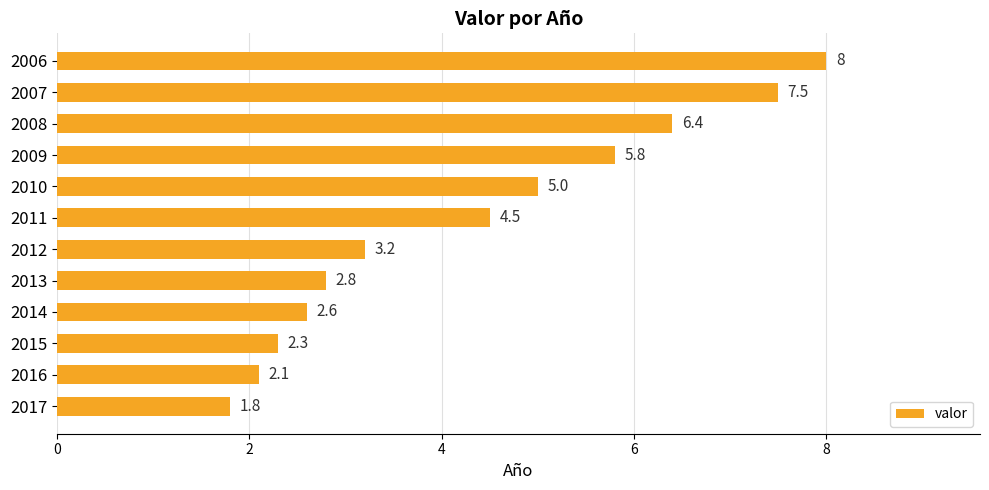

What is the value of the 6th bar from the top?

4.5